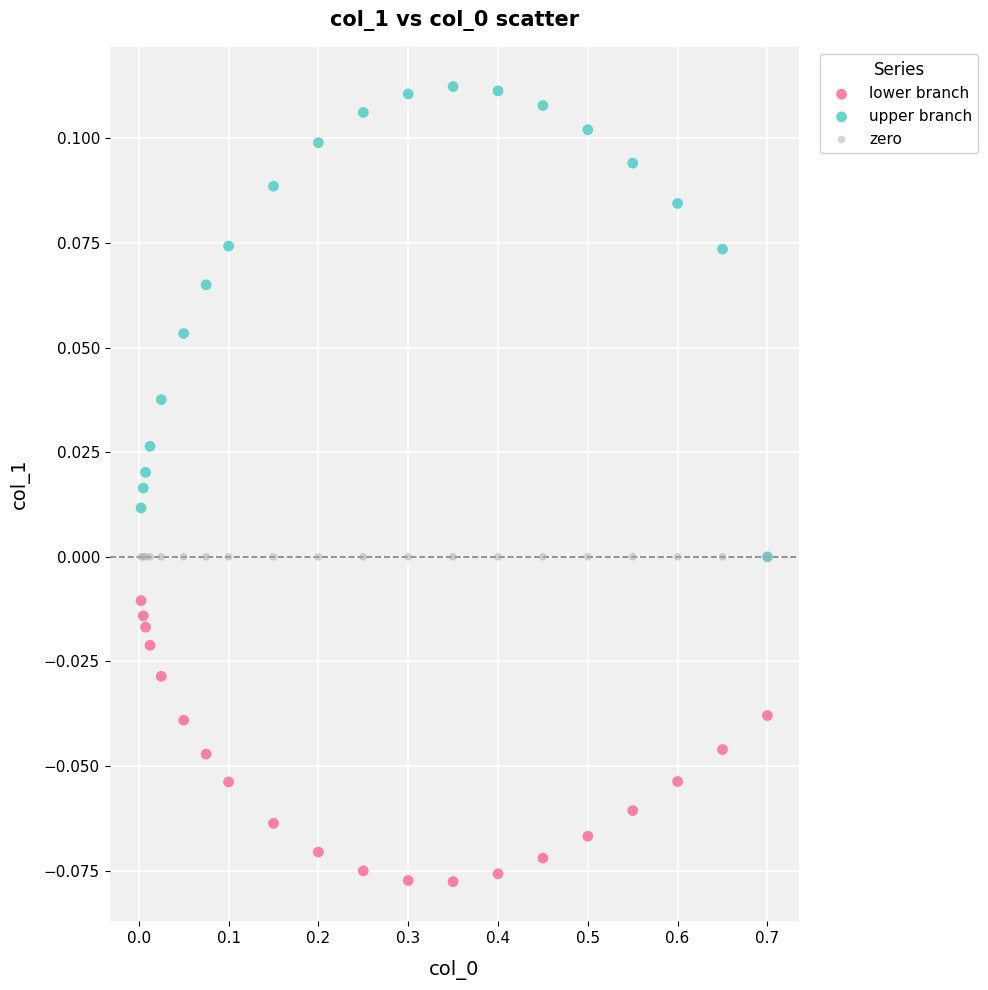

What are all the series names shown in the legend?

lower branch, upper branch, zero